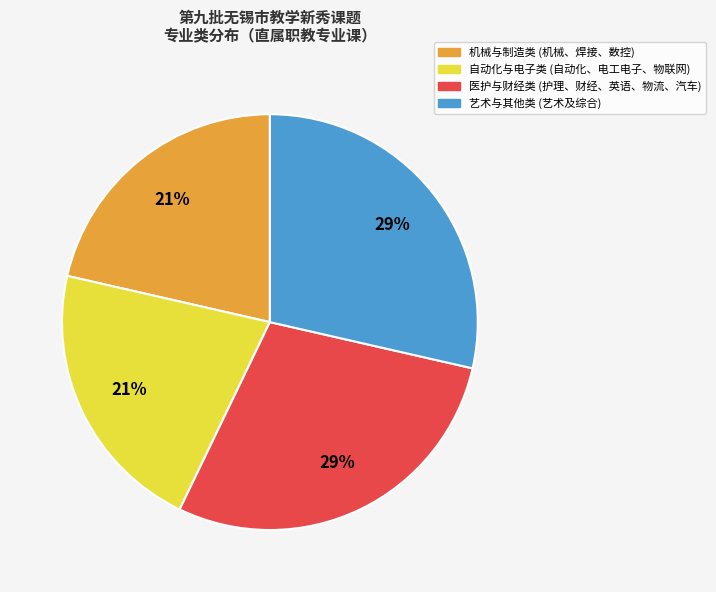

To the nearest percent, what is the average slice percentage?

25%